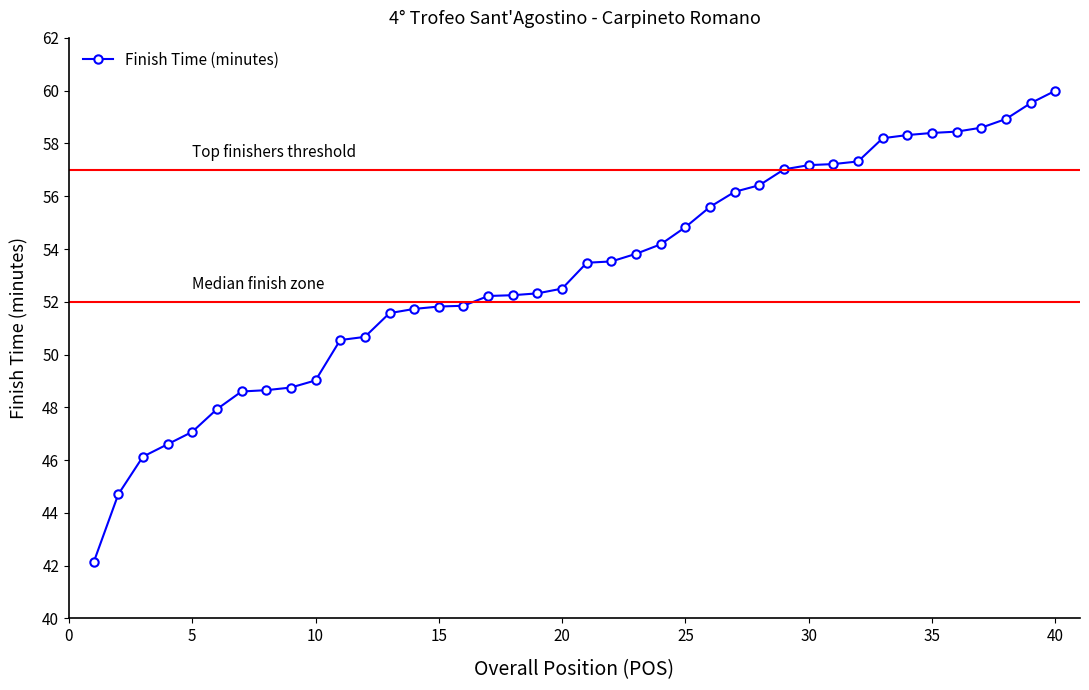

What is the value of the 32nd point from the left?

57.3